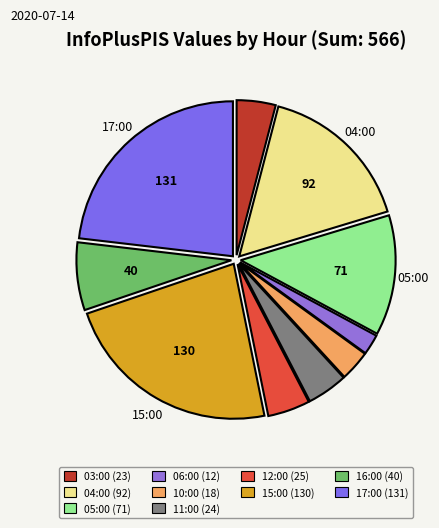

Count the number of slices in the pie.

10